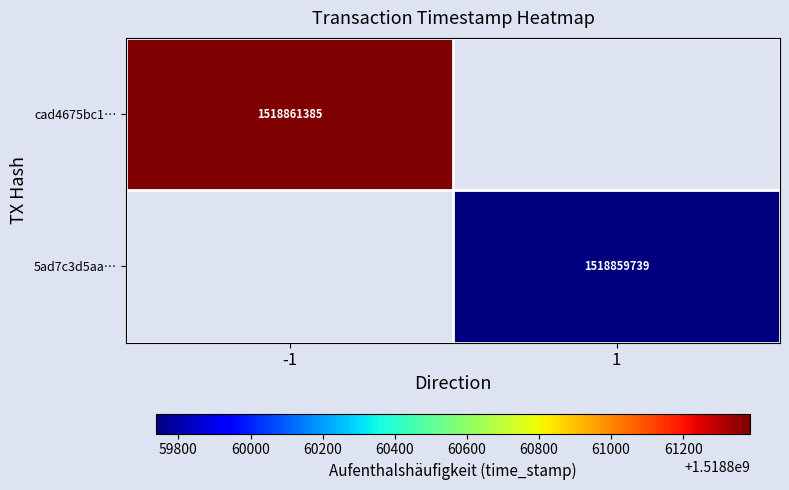

The value of 5ad7c3d5aa… at 1 is 2414713949. True or false?

False